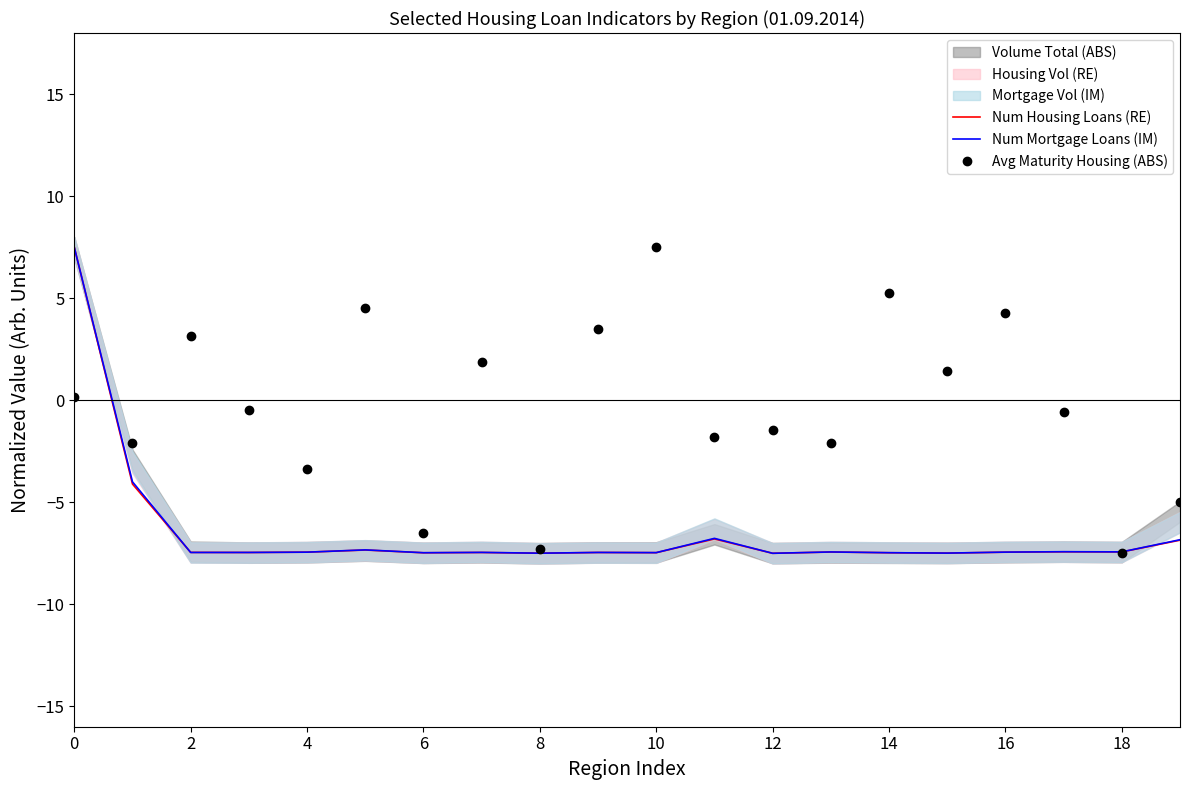

What is the sum of all Num Housing Loans (RE) values?

-129.5